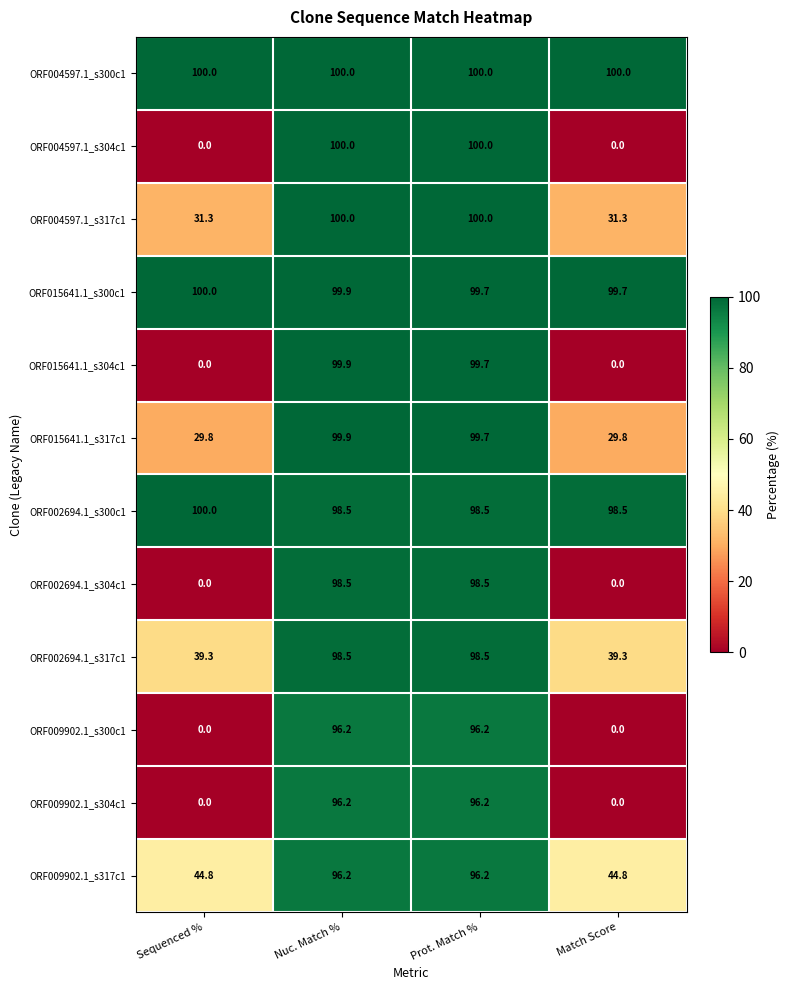

How many distinct data groups are displayed?

12